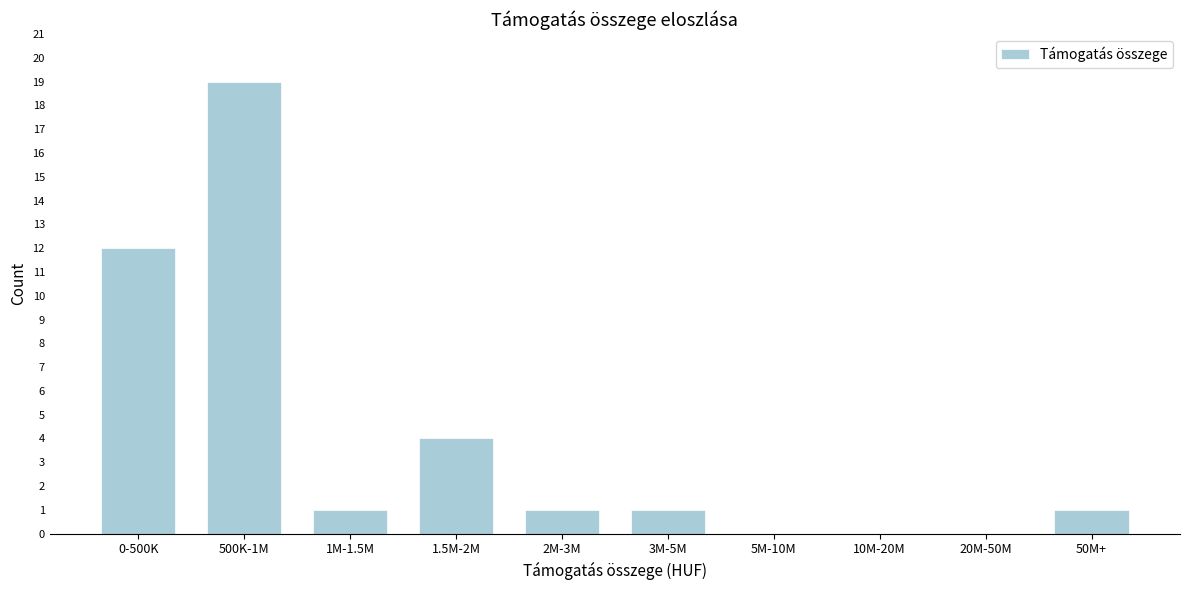

Reading left to right, list all the values displayed in this chart.

0-500K=12	500K-1M=19	1M-1.5M=1	1.5M-2M=4	2M-3M=1	3M-5M=1	5M-10M=0	10M-20M=0	20M-50M=0	50M+=1